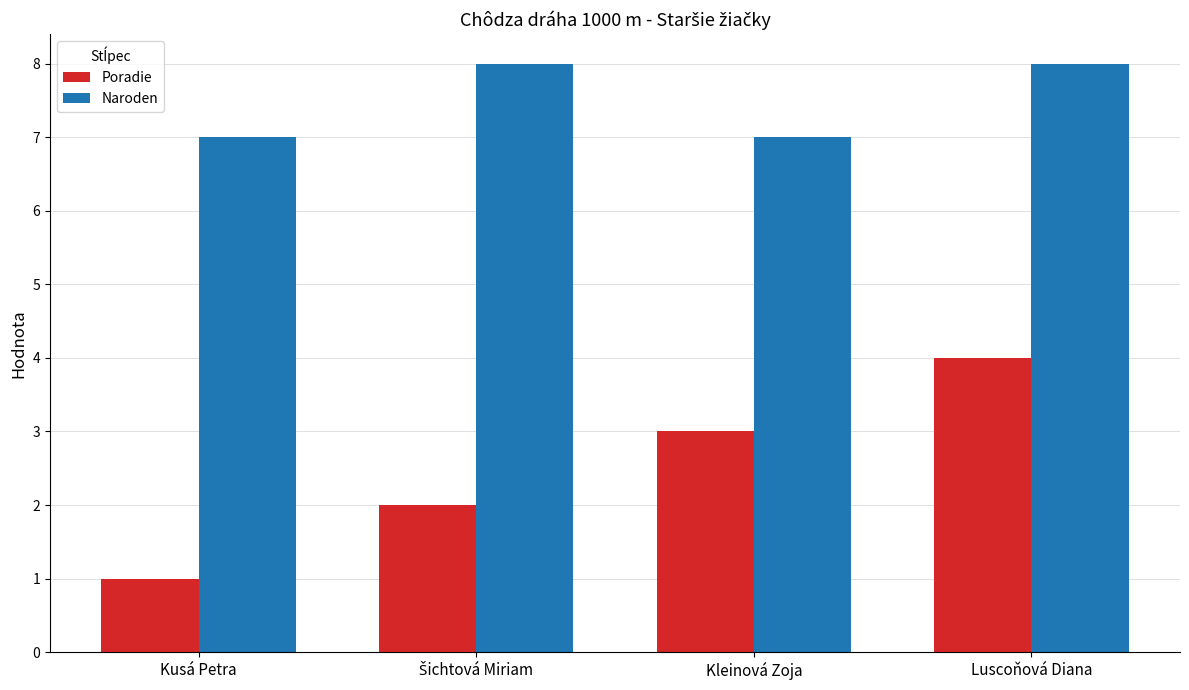

Which series has the widest spread of values?

Poradie